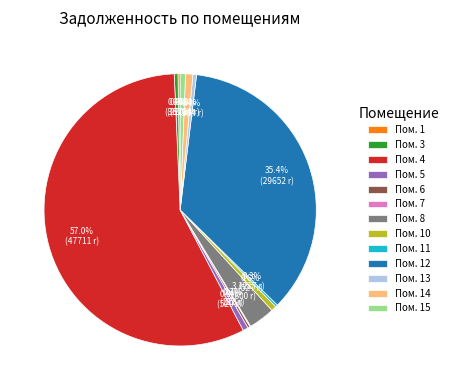

What is the largest slice in the pie chart?

Пом. 4